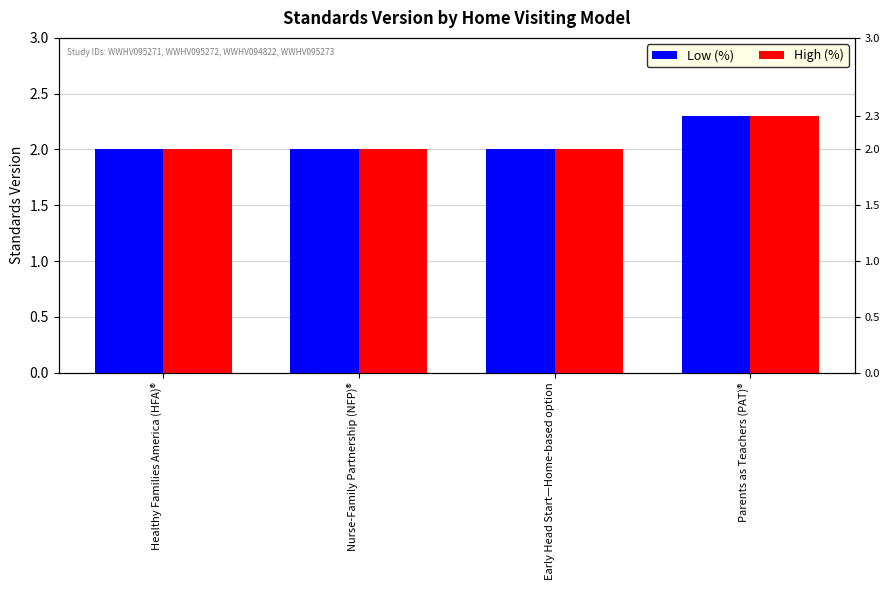

What is the lowest value of the Low (%) series?

2.0